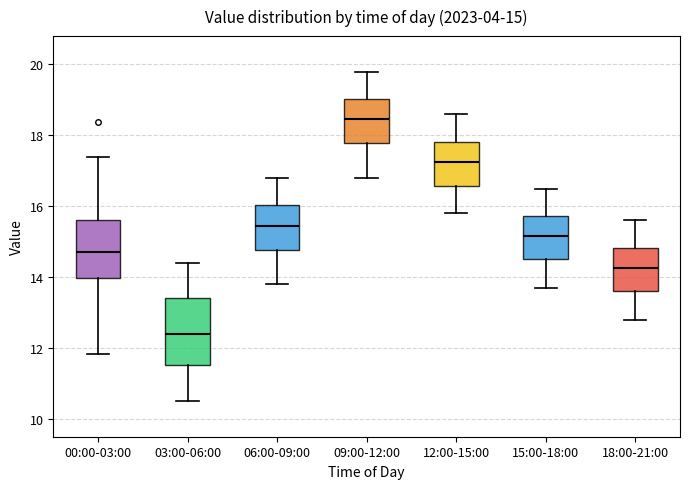

Which box's median line is the highest?

09:00-12:00